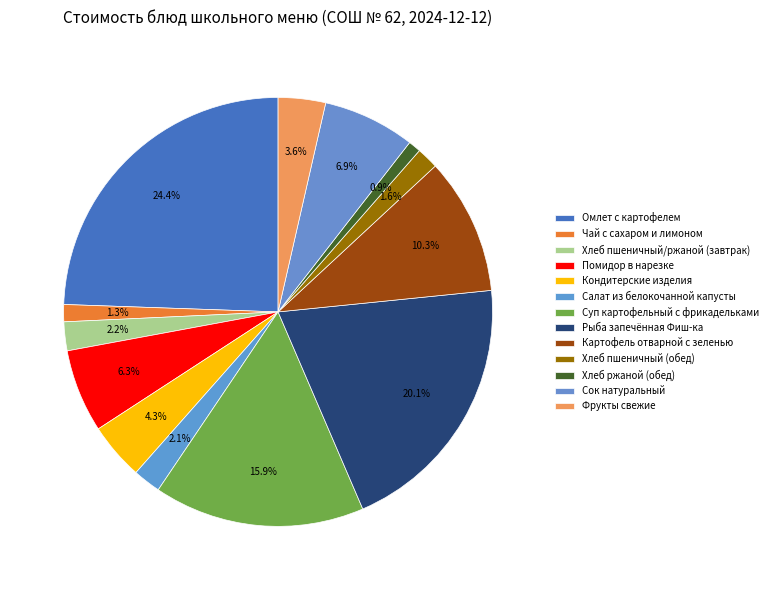

What is the total percentage of Чай с сахаром и лимоном and Хлеб пшеничный (обед)?

2.9%